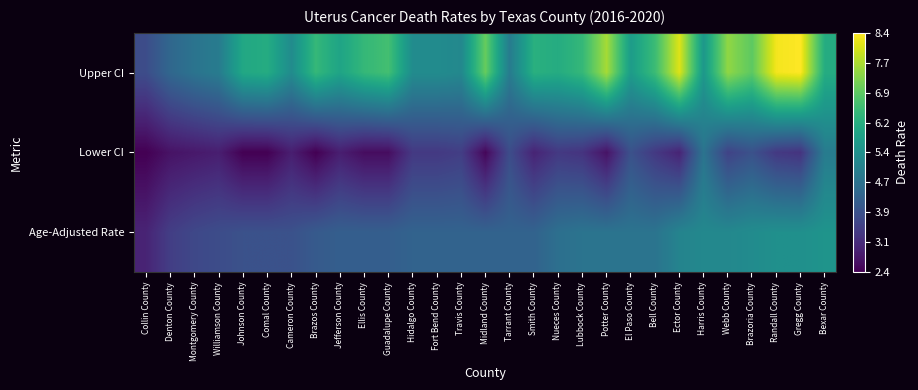

Reading right to left, list all the values displayed in this chart.

Age-Adjusted Rate: Bexar County=5.5	Gregg County=5.4	Randall County=5.4	Brazoria County=5.3	Webb County=5.2	Harris County=5.2	Ector County=5.1	Bell County=4.7	El Paso County=4.7	Potter County=4.7	Lubbock County=4.7	Nueces County=4.6	Smith County=4.3	Tarrant County=4.3	Midland County=4.3	Travis County=4.3	Fort Bend County=4.3	Hidalgo County=4.3	Guadalupe County=4.2	Ellis County=4.2	Jefferson County=4.2	Brazos County=4.1	Cameron County=3.9	Comal County=3.9	Johnson County=3.9	Williamson County=3.8	Montgomery County=3.7	Denton County=3.5	Collin County=3.0
Lower CI: Bexar County=4.9	Gregg County=3.3	Randall County=3.4	Brazoria County=3.9	Webb County=3.6	Harris County=4.7	Ector County=3.0	Bell County=3.4	El Paso County=3.9	Potter County=2.7	Lubbock County=3.3	Nueces County=3.4	Smith County=3.0	Tarrant County=3.8	Midland County=2.5	Travis County=3.5	Fort Bend County=3.4	Hidalgo County=3.4	Guadalupe County=2.6	Ellis County=2.6	Jefferson County=2.9	Brazos County=2.4	Cameron County=2.9	Comal County=2.4	Johnson County=2.4	Williamson County=2.9	Montgomery County=2.8	Denton County=2.7	Collin County=2.4
Upper CI: Bexar County=6.1	Gregg County=8.4	Randall County=8.3	Brazoria County=6.9	Webb County=7.4	Harris County=5.6	Ector County=8.1	Bell County=6.5	El Paso County=5.7	Potter County=7.6	Lubbock County=6.4	Nueces County=6.1	Smith County=6.2	Tarrant County=4.9	Midland County=7.0	Travis County=5.2	Fort Bend County=5.3	Hidalgo County=5.3	Guadalupe County=6.6	Ellis County=6.4	Jefferson County=5.9	Brazos County=6.4	Cameron County=5.3	Comal County=6.1	Johnson County=6.0	Williamson County=4.9	Montgomery County=4.7	Denton County=4.4	Collin County=3.8